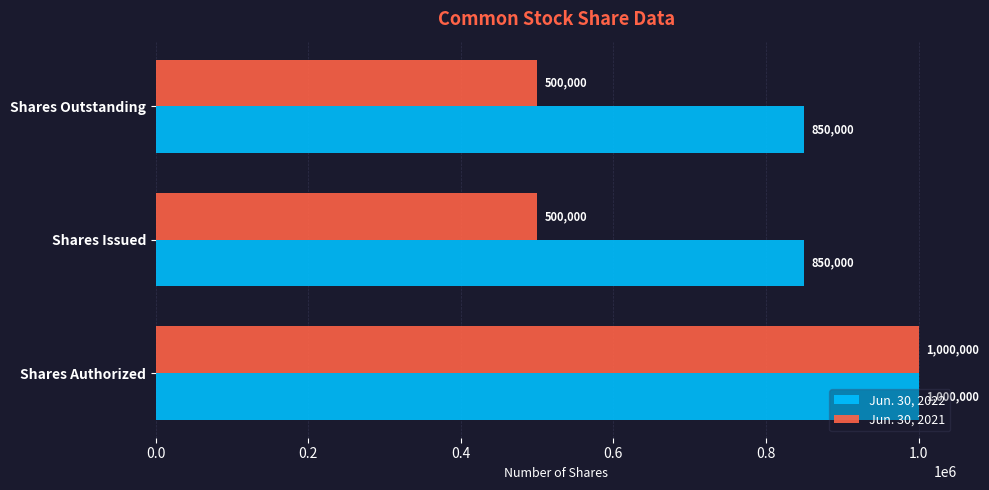

At how many categories does at least one series exceed 969544?

1